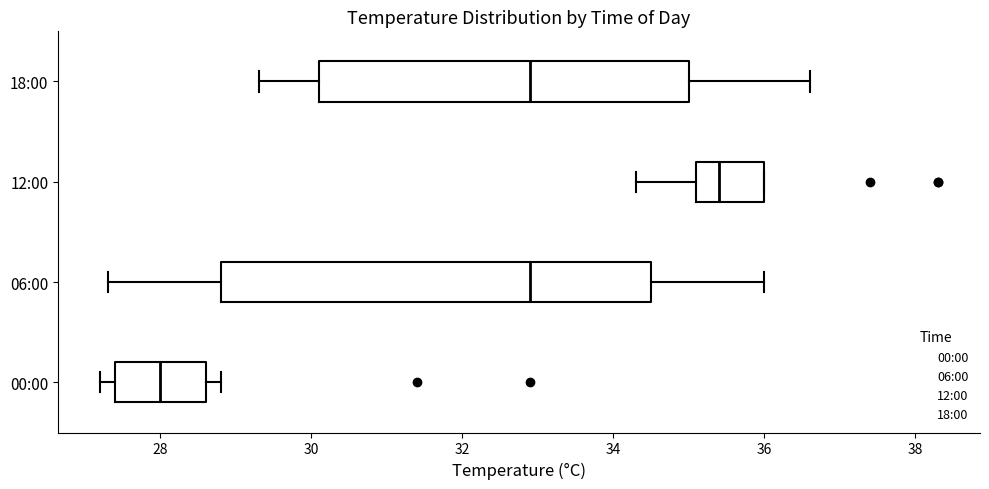

Reading bottom to top, read every box against the x-axis: the position of its median line, the range the box covers, and the ends of its whiskers. The values are not printed on the chart, so give them approximately, as read against the axis.

00:00: median 28.0, box 27.4 to 28.6, whiskers 27.2 to 28.8
06:00: median 33.0, box 28.8 to 34.6, whiskers 27.4 to 36.0
12:00: median 35.4, box 35.2 to 36.0, whiskers 34.4 to 36.0
18:00: median 33.0, box 30.2 to 35.0, whiskers 29.4 to 36.6